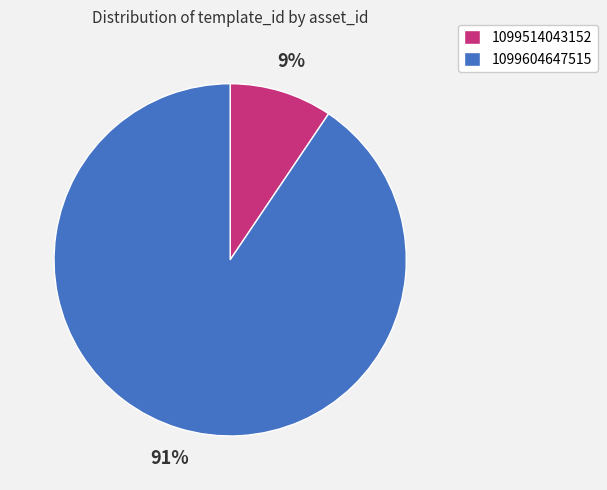

What is the majority slice?

1099604647515